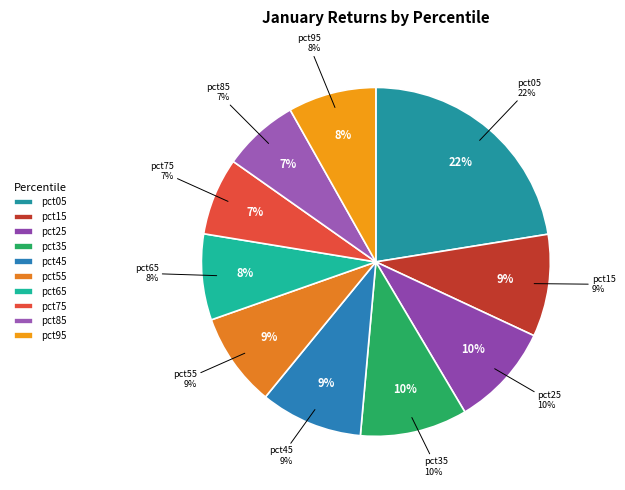

Which category has the biggest portion of the pie?

pct05